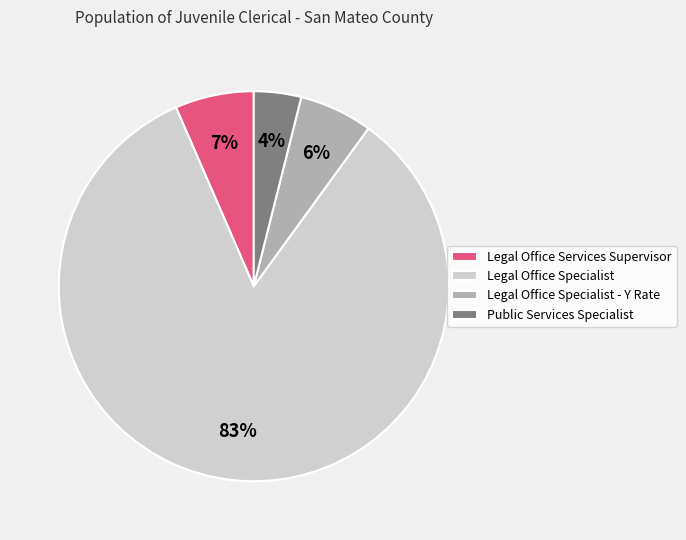

True or false: Legal Office Specialist accounts for 97% of the total.

False